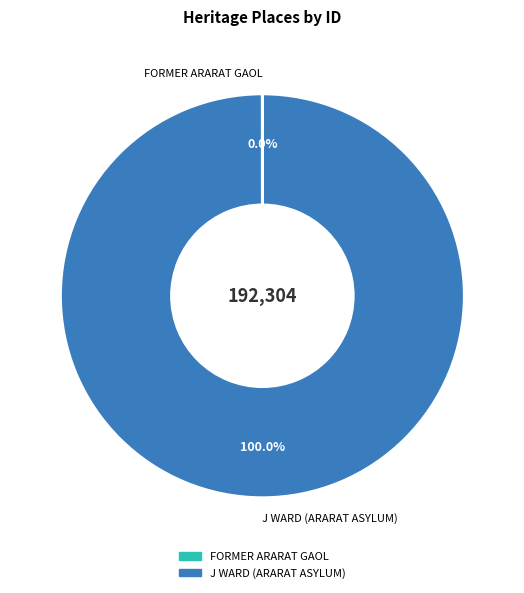

True or false: J WARD (ARARAT ASYLUM) accounts for 100% of the total.

True